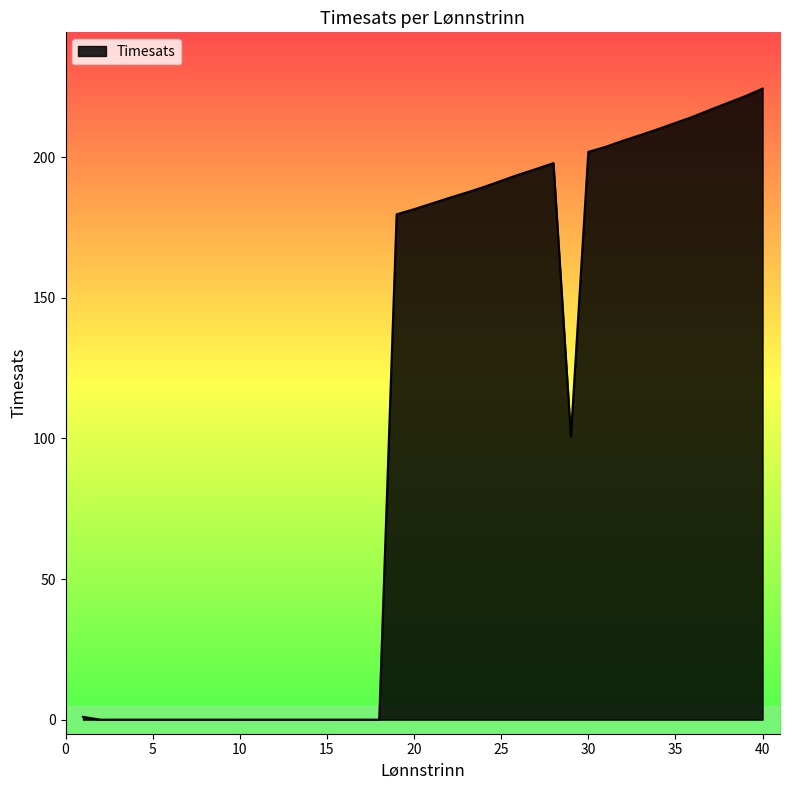

What is the maximum value shown in the chart?

224.4